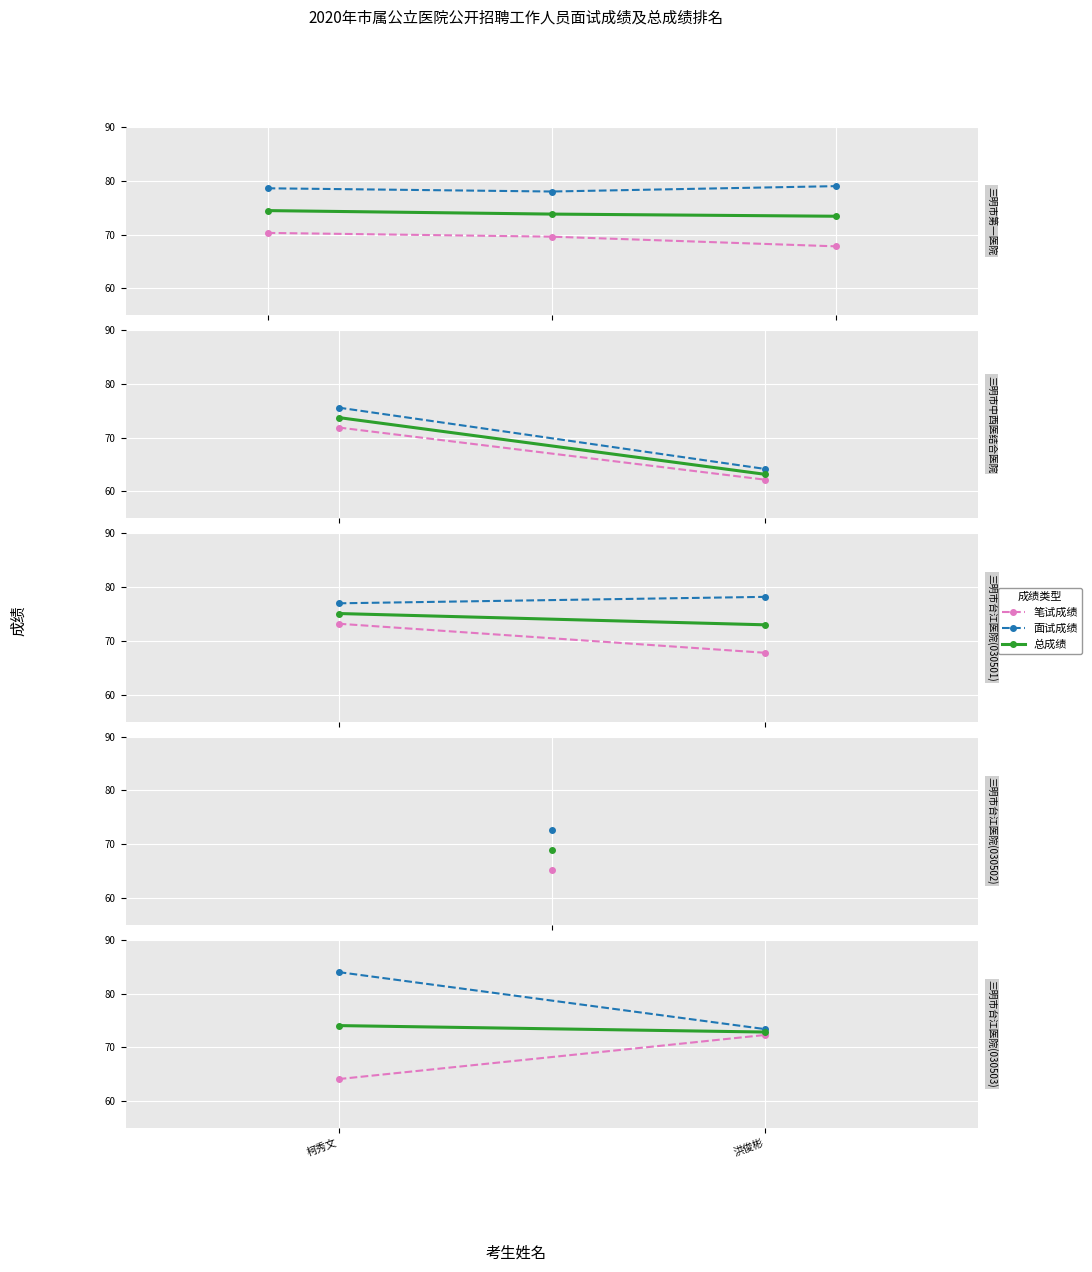

At how many categories does at least one series exceed 73?

3